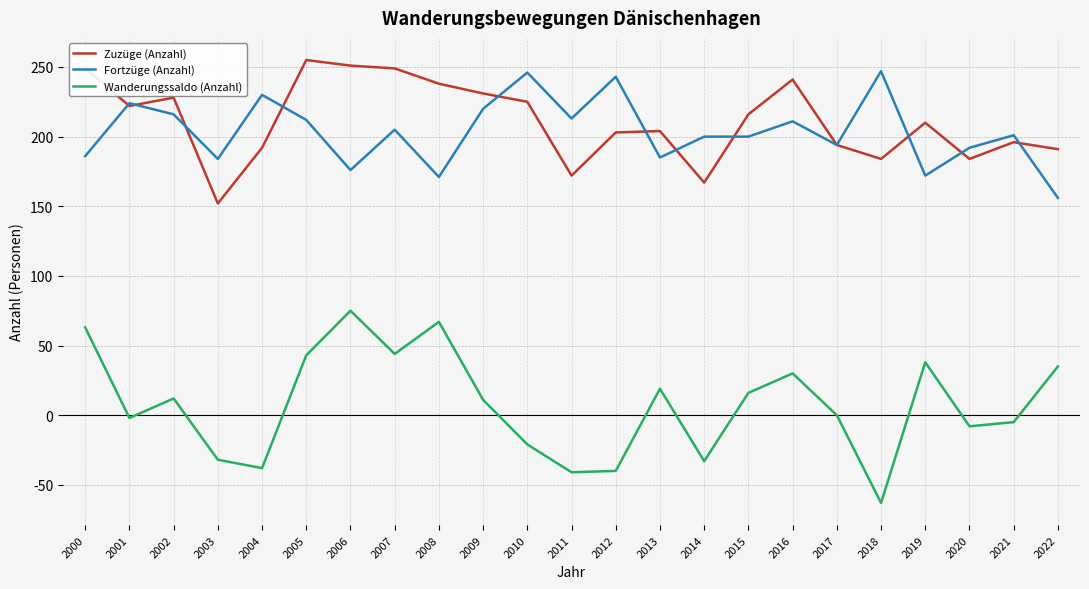

Which series has the largest total across all categories?

Zuzüge (Anzahl)